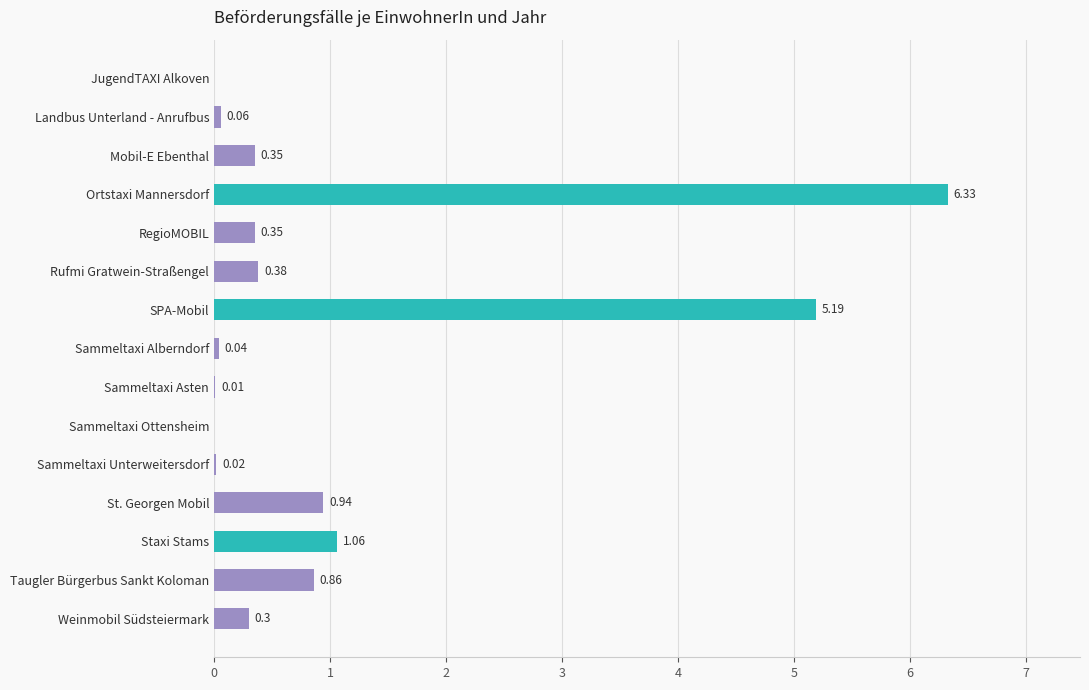

What is the ratio of the value at RegioMOBIL to the value at Staxi Stams?

0.3